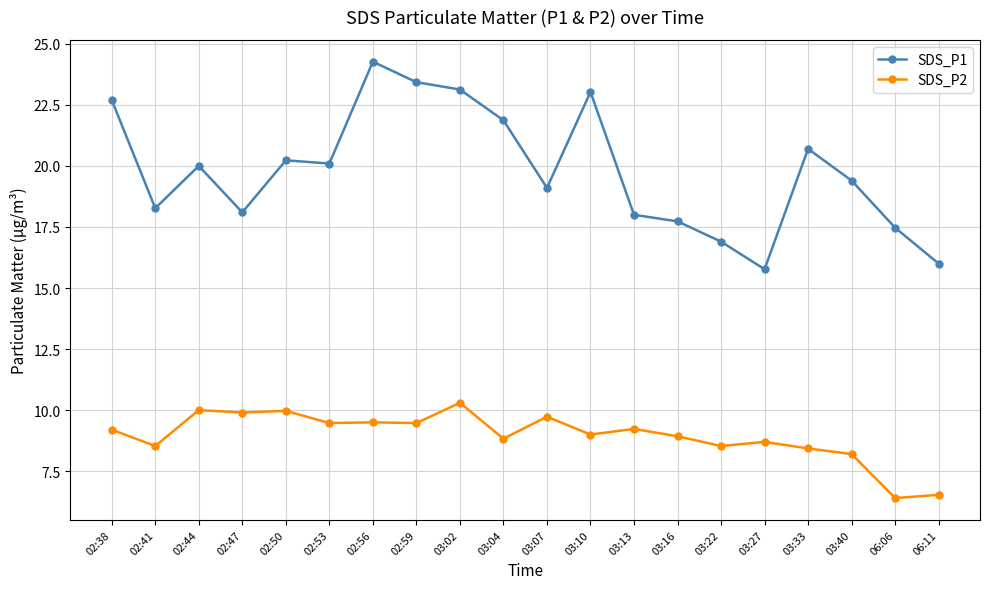

In SDS_P2, how many points are lower than both neighbors (excluding endpoints)?

8